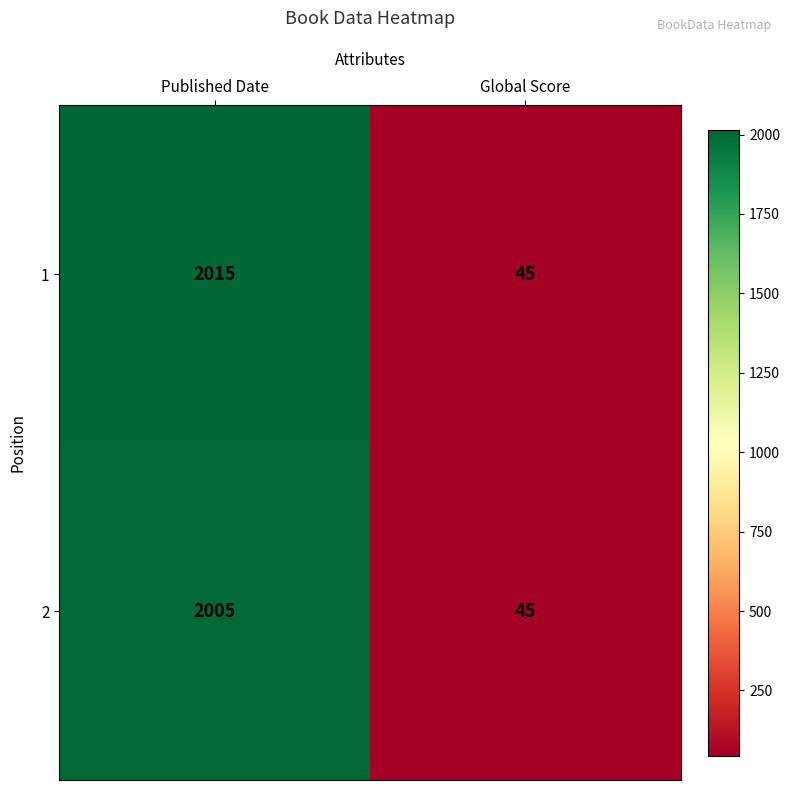

What is the highest value of the 1 series?

2015